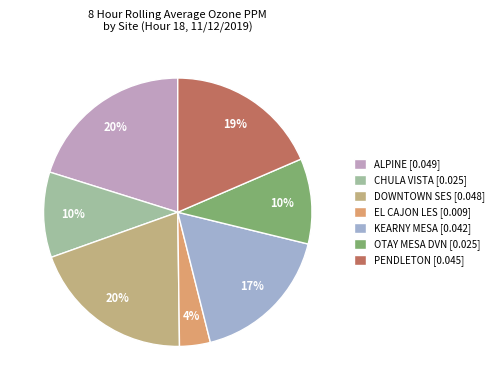

To the nearest percent, what is the difference between the ALPINE and OTAY MESA DVN slice percentages?

10%